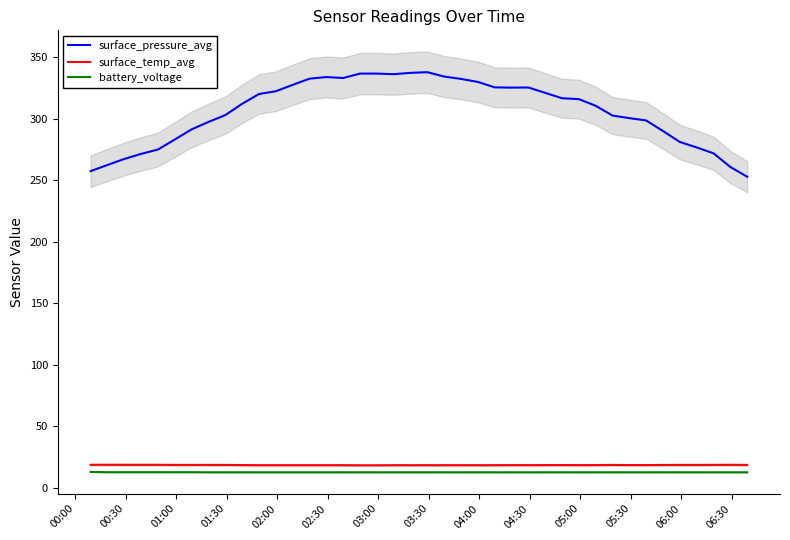

What is the minimum value for battery_voltage?

12.7